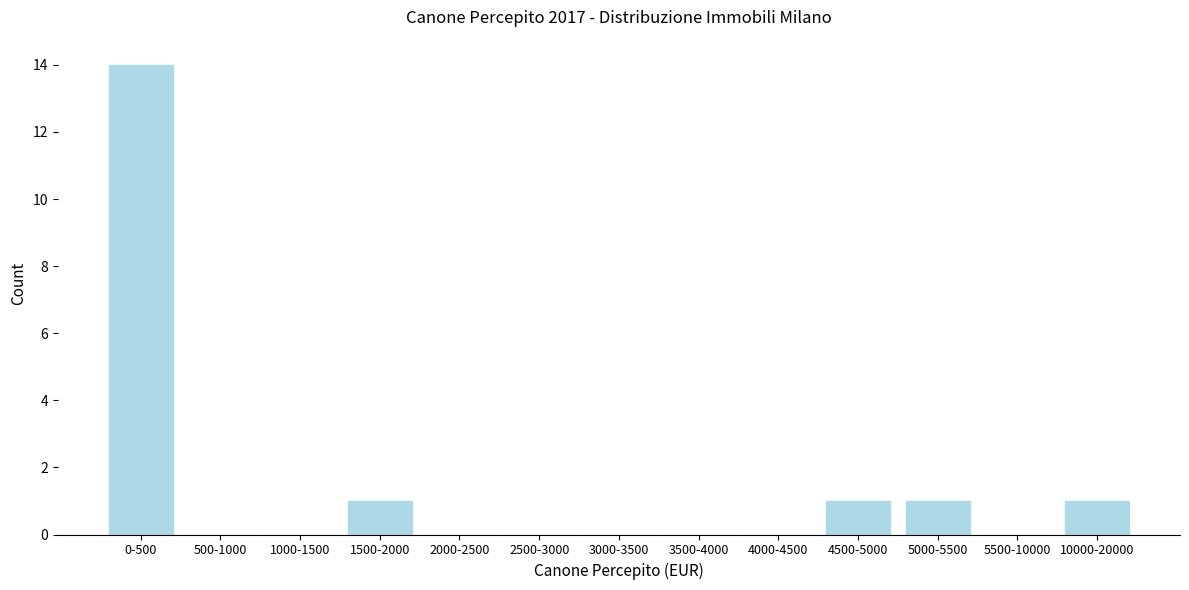

Reading left to right, list all the values displayed in this chart.

0-500=14	500-1000=0	1000-1500=0	1500-2000=1	2000-2500=0	2500-3000=0	3000-3500=0	3500-4000=0	4000-4500=0	4500-5000=1	5000-5500=1	5500-10000=0	10000-20000=1